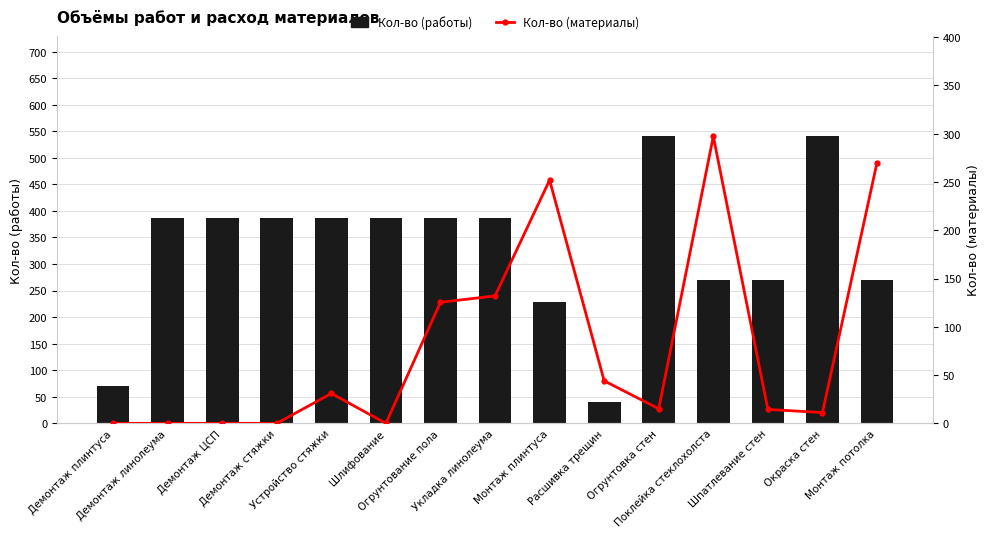

At which category is the sum across all series the highest?

Поклейка стеклохолста